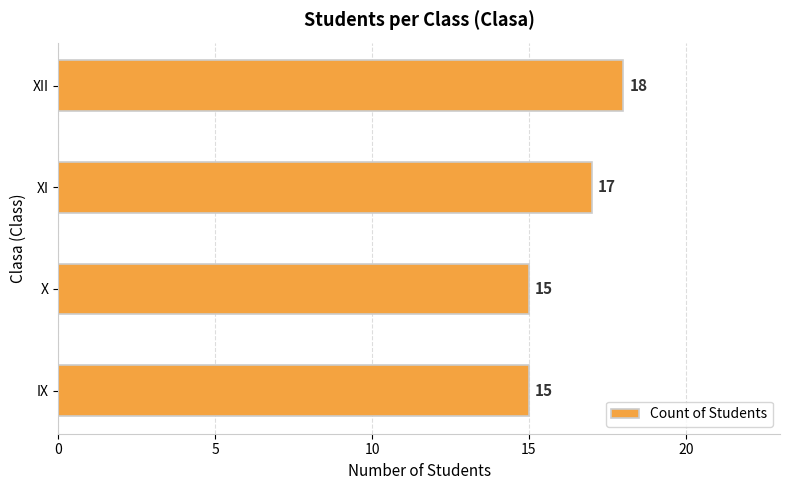

How many values are below 17?

2